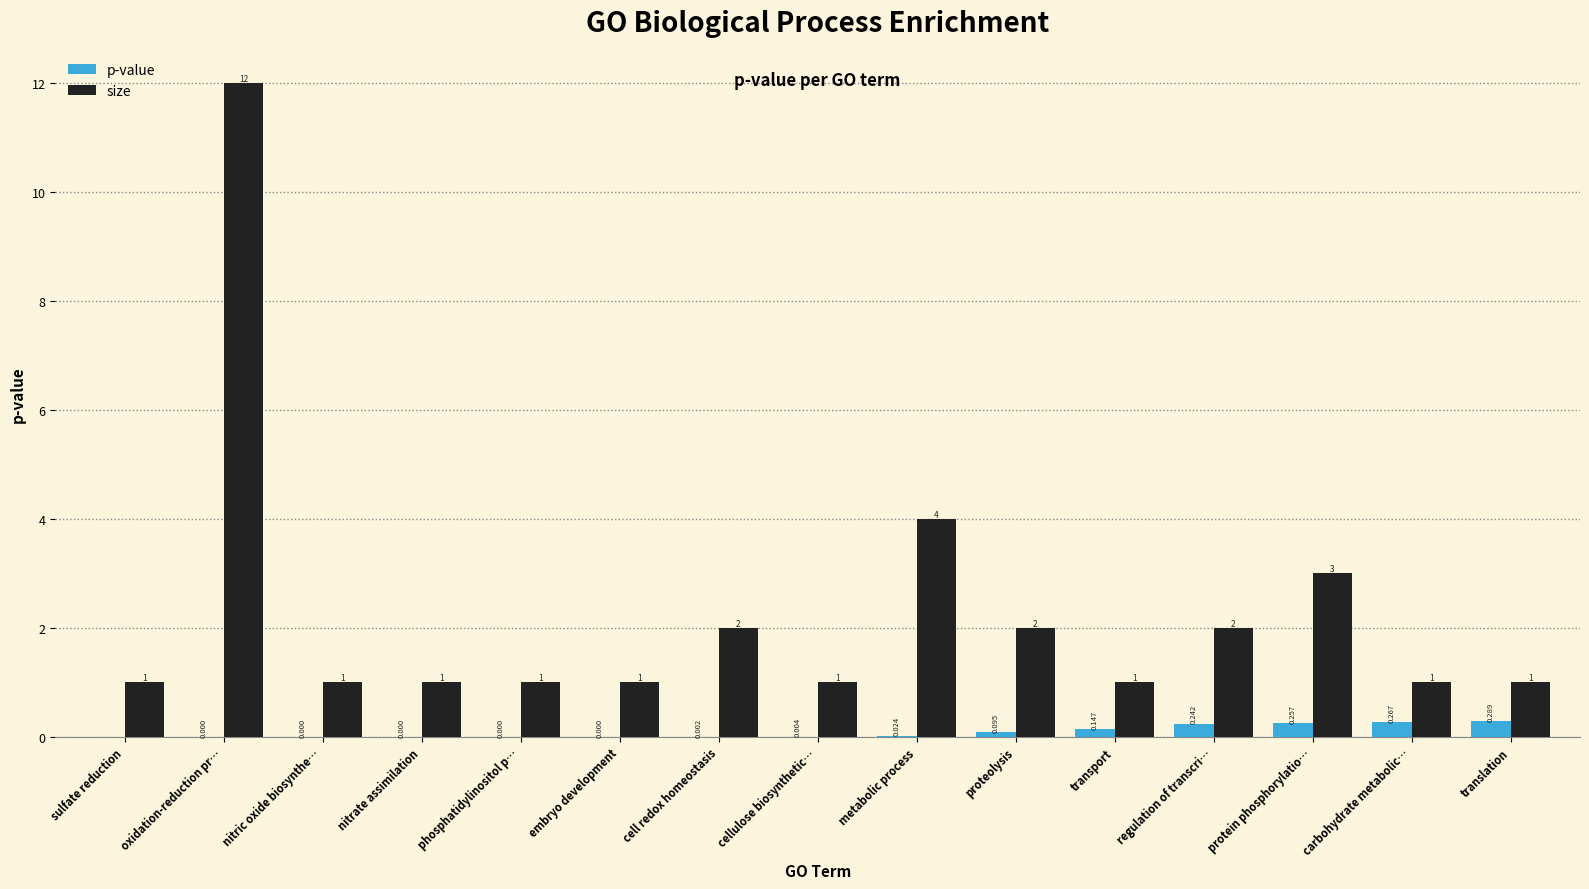

Between cell redox homeostasis and cellulose biosynthetic…, which series saw the biggest shift?

size